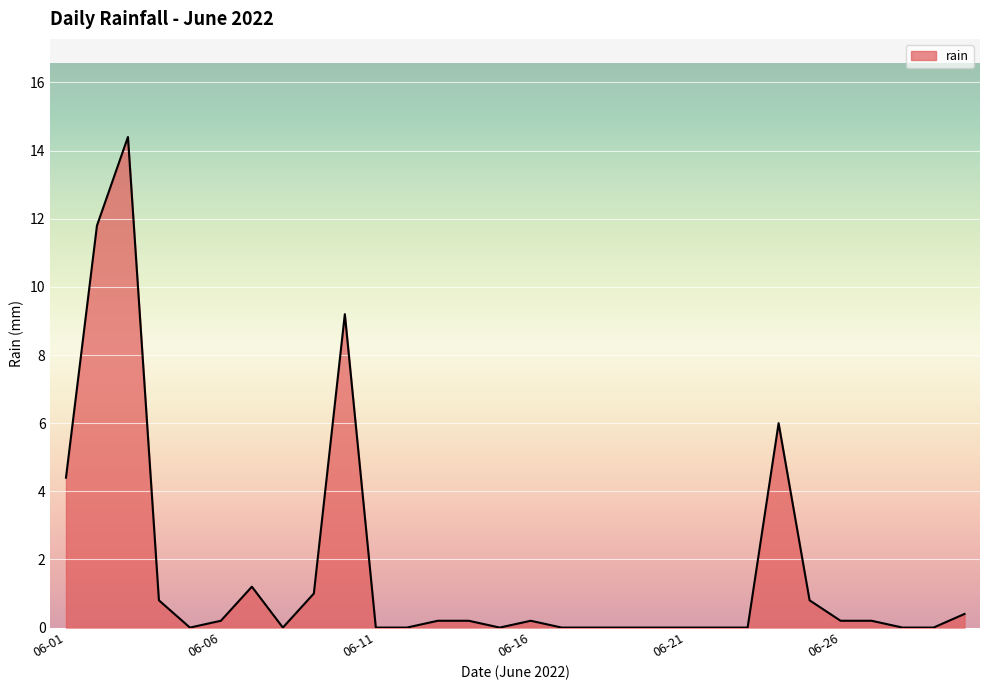

What is the greatest value displayed?

14.4